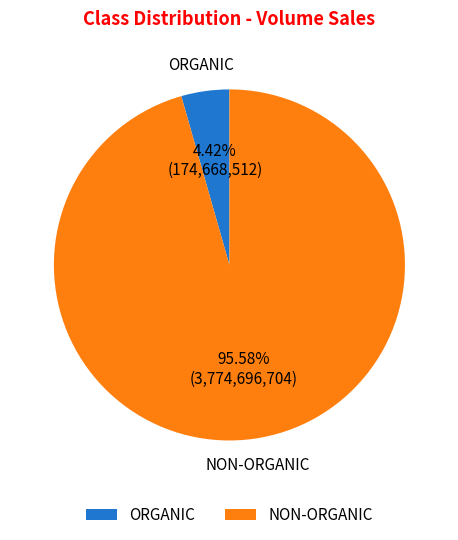

To the nearest percent, what percentage of the pie is ORGANIC?

4%